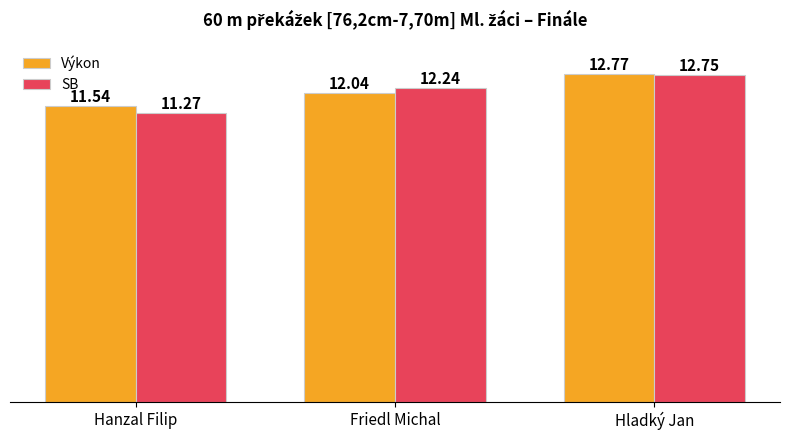

The value of SB at Hladký Jan is 12.8. True or false?

True